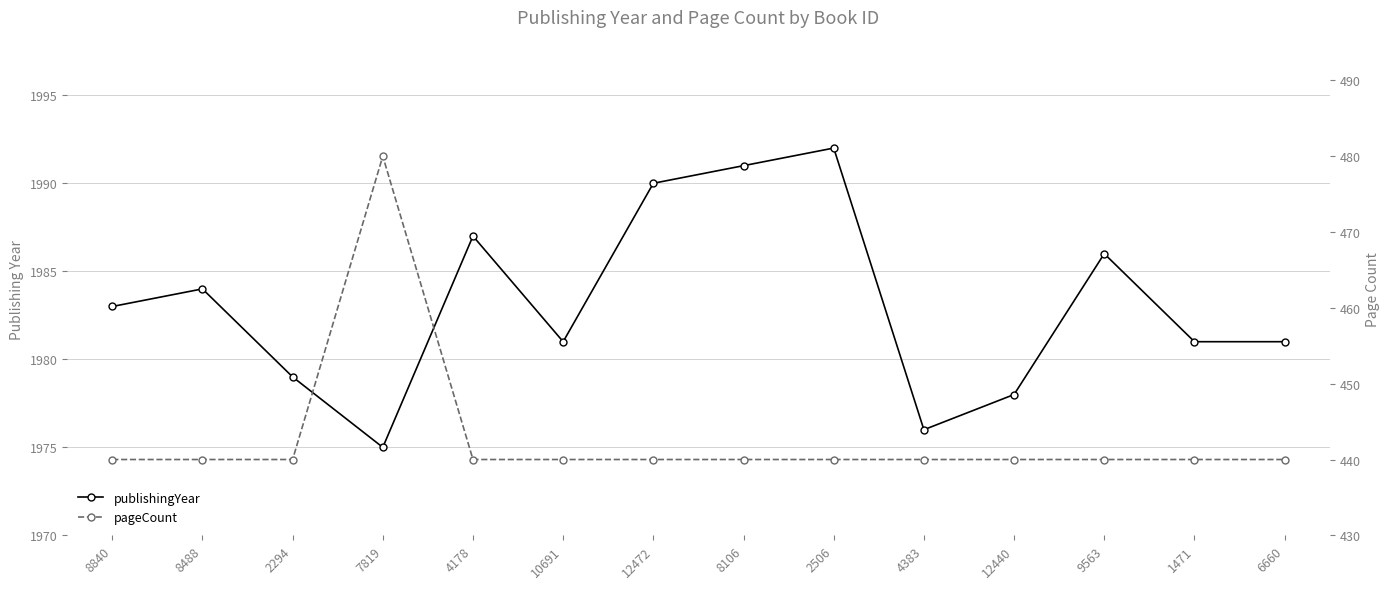

The value of pageCount at 8488 is 231. True or false?

False